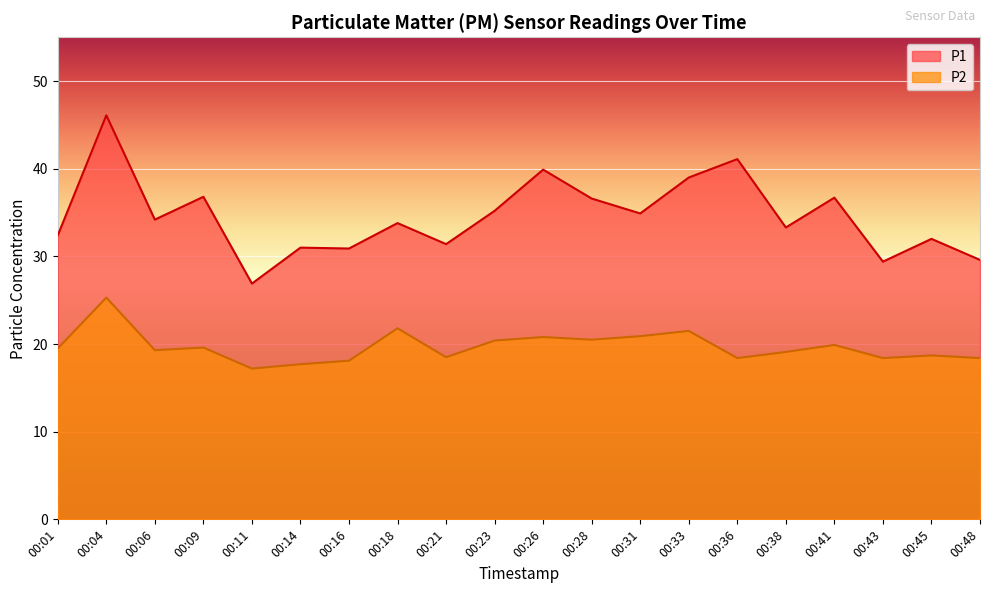

At which label does P1 reach its peak?

00:04